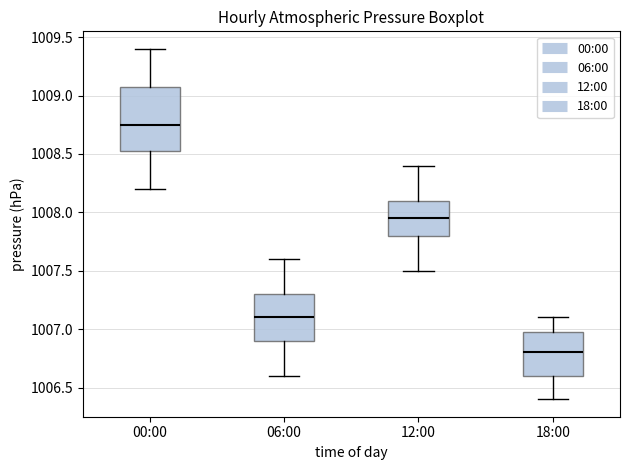

Reading left to right, transcribe this box plot: for each box, give where its median line is, the range the box spans, and where its two whiskers end, as read against the y-axis. The values are not printed on the chart, so give them approximately, as read against the axis.

00:00: median 1008.75, box 1008.55 to 1009.10, whiskers 1008.20 to 1009.40
06:00: median 1007.10, box 1006.90 to 1007.30, whiskers 1006.60 to 1007.60
12:00: median 1007.95, box 1007.80 to 1008.10, whiskers 1007.50 to 1008.40
18:00: median 1006.80, box 1006.60 to 1007.00, whiskers 1006.40 to 1007.10